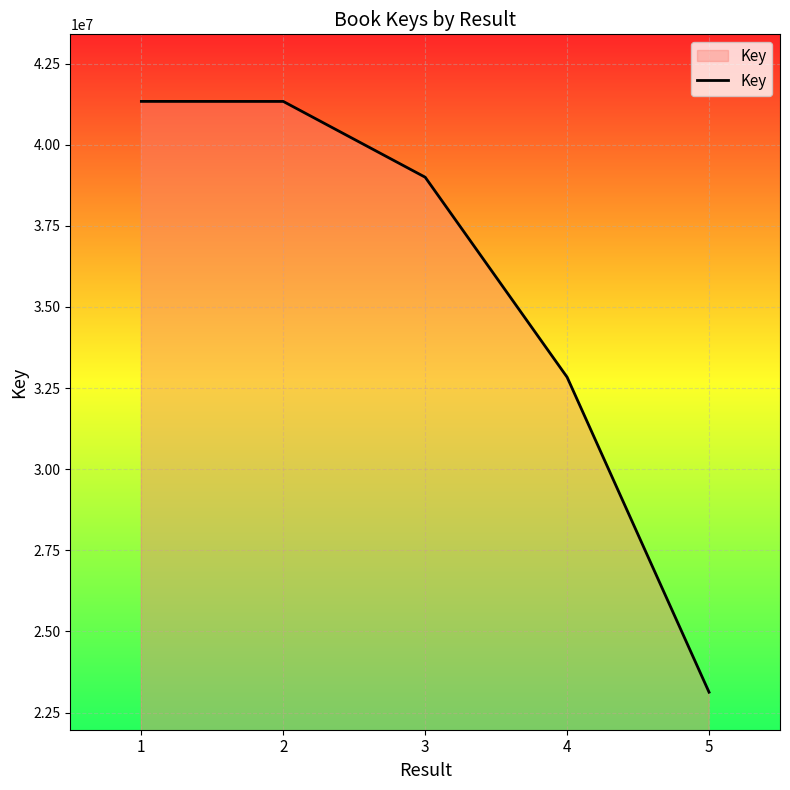

What is the minimum value shown in the chart?

23126865